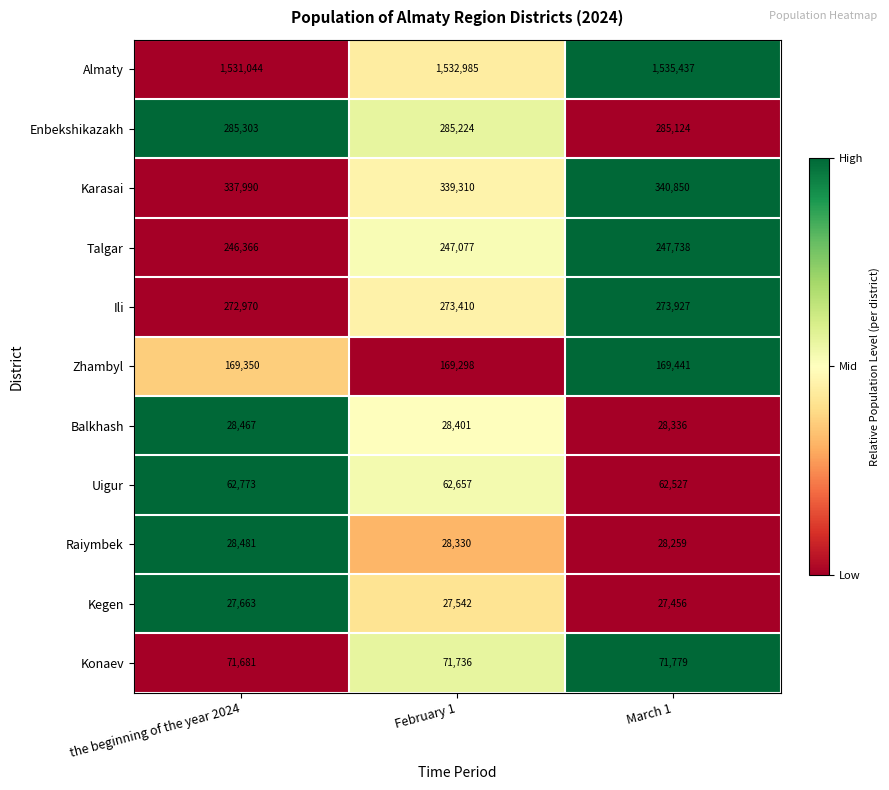

What is the difference between the Zhambyl values at March 1 and the beginning of the year 2024?

91